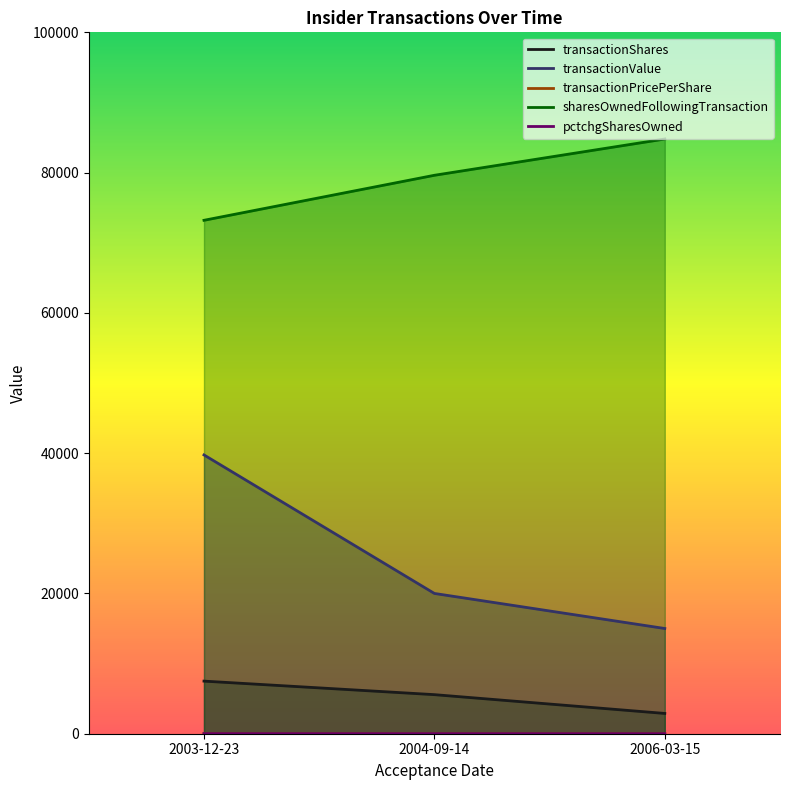

Which series has the largest range (max minus min)?

transactionValue